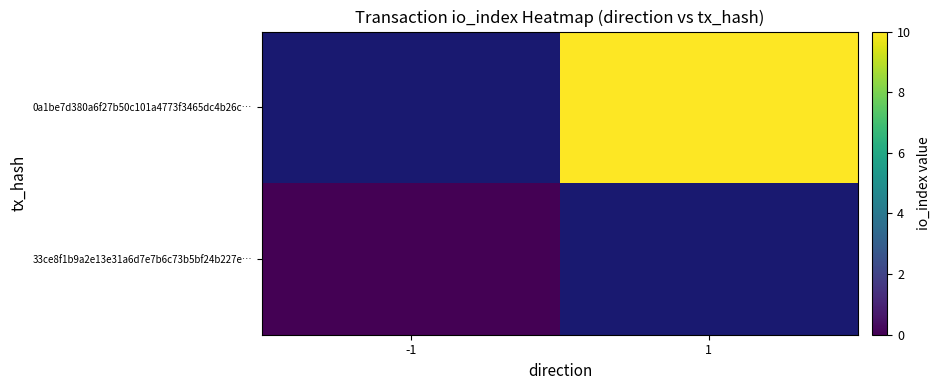

What is the greatest value displayed?

10.0